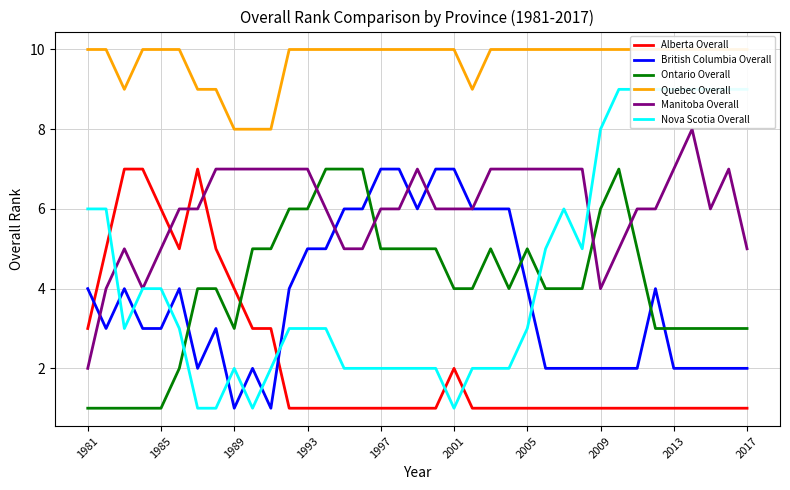

Rank the series by their maximum value, from highest to lowest.

Quebec Overall, Nova Scotia Overall, Manitoba Overall, Alberta Overall, British Columbia Overall, Ontario Overall